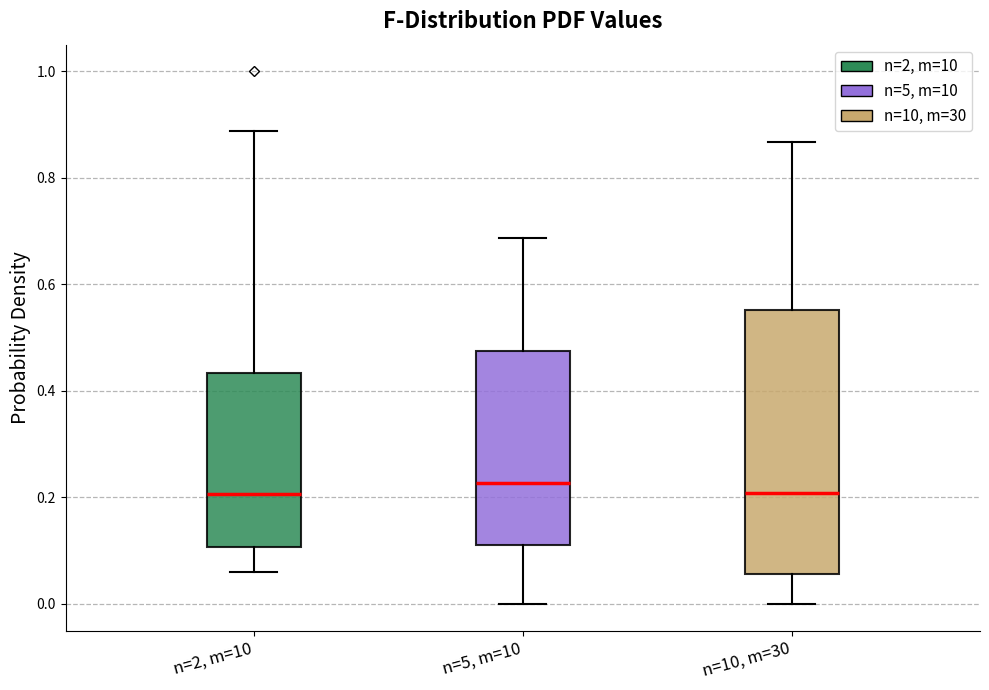

Which box is the tallest, from its lower edge to its upper edge?

n=10, m=30